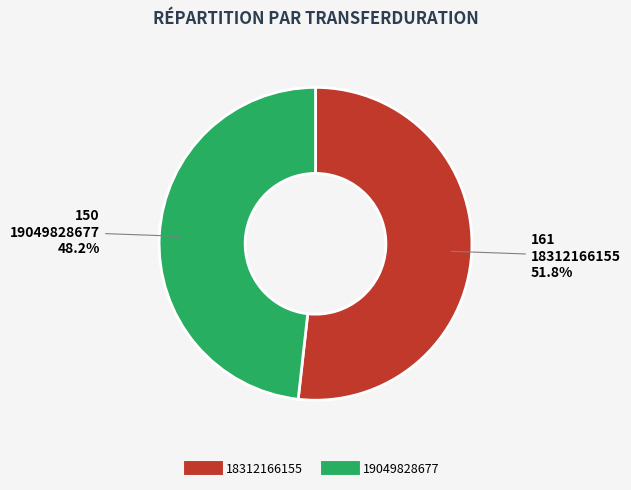

True or false: 18312166155 accounts for 52% of the total.

True